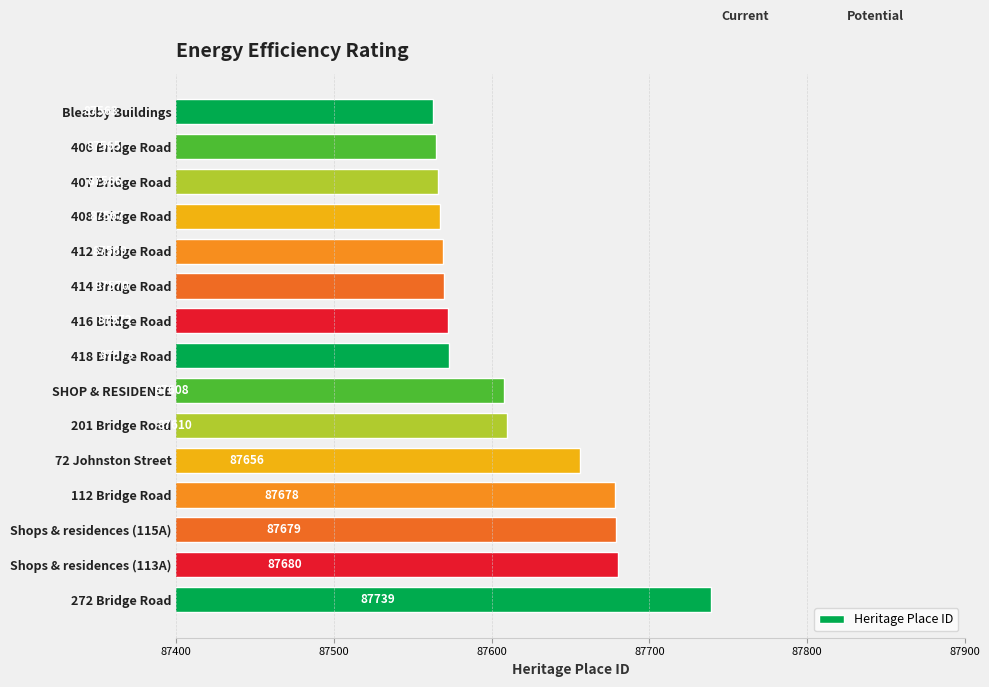

Where is the data nearest to the value 87651?

72 Johnston Street